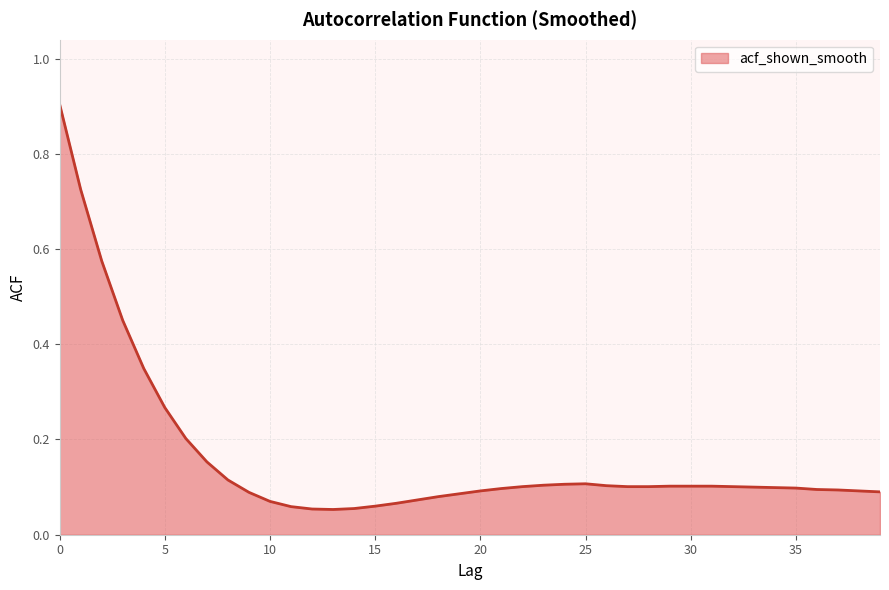

What is the maximum value shown in the chart?

0.9